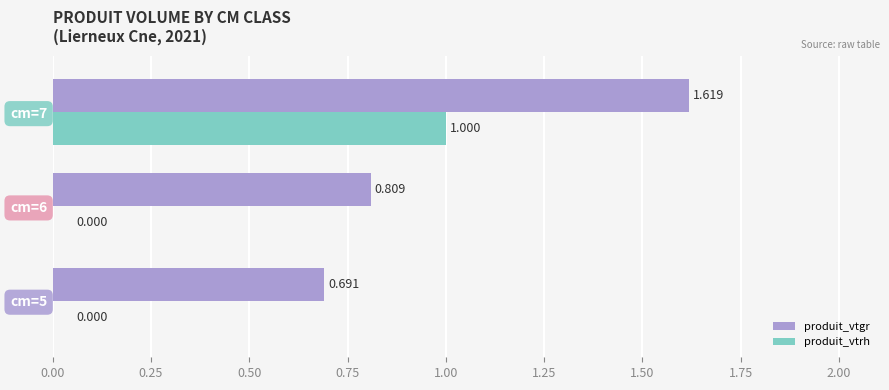

Between cm=6 and cm=7, which series saw the biggest shift?

produit_vtrh